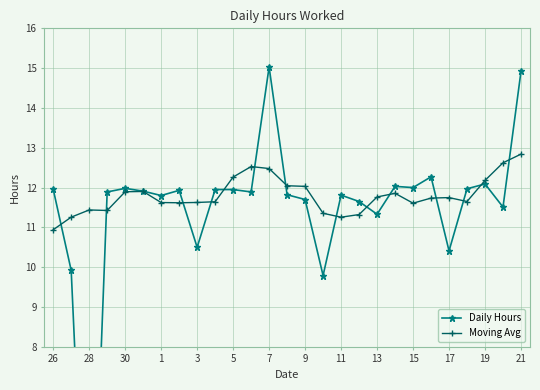

At which label does Moving Avg reach its minimum?

26